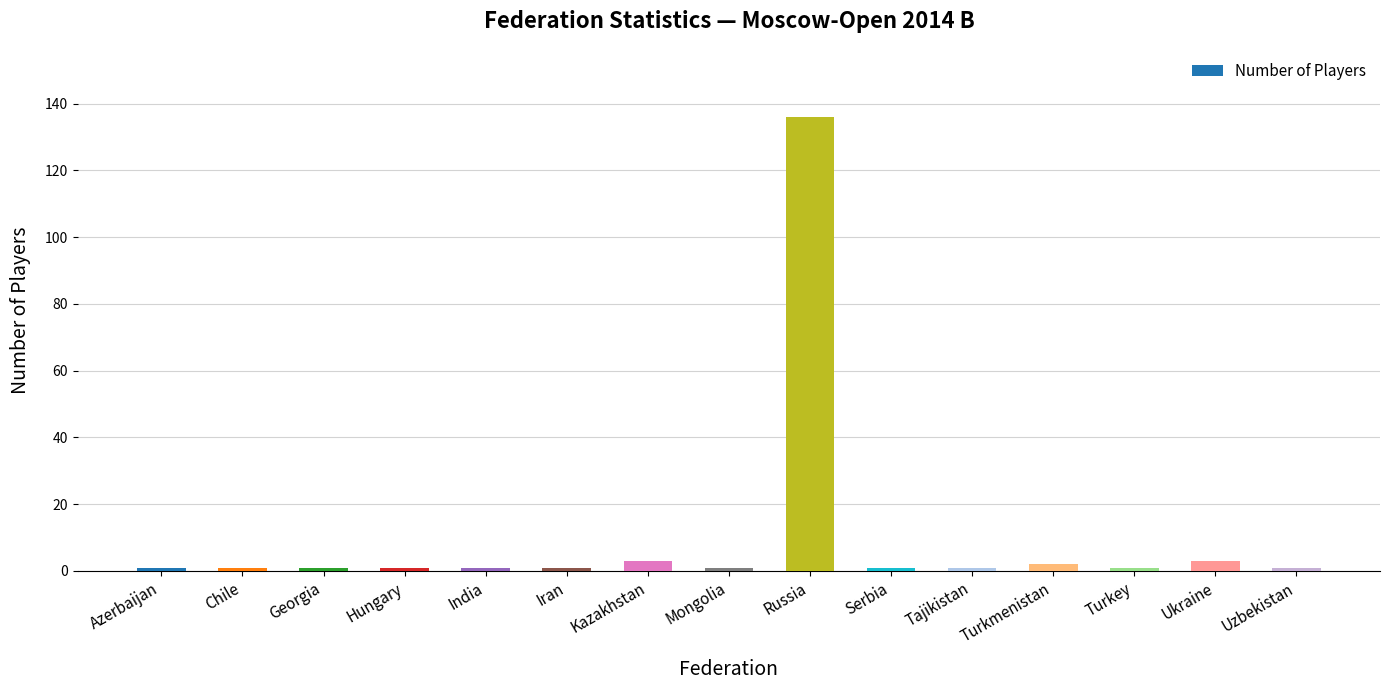

Reading right to left, list all the values displayed in this chart.

1	3	1	2	1	1	136	1	3	1	1	1	1	1	1